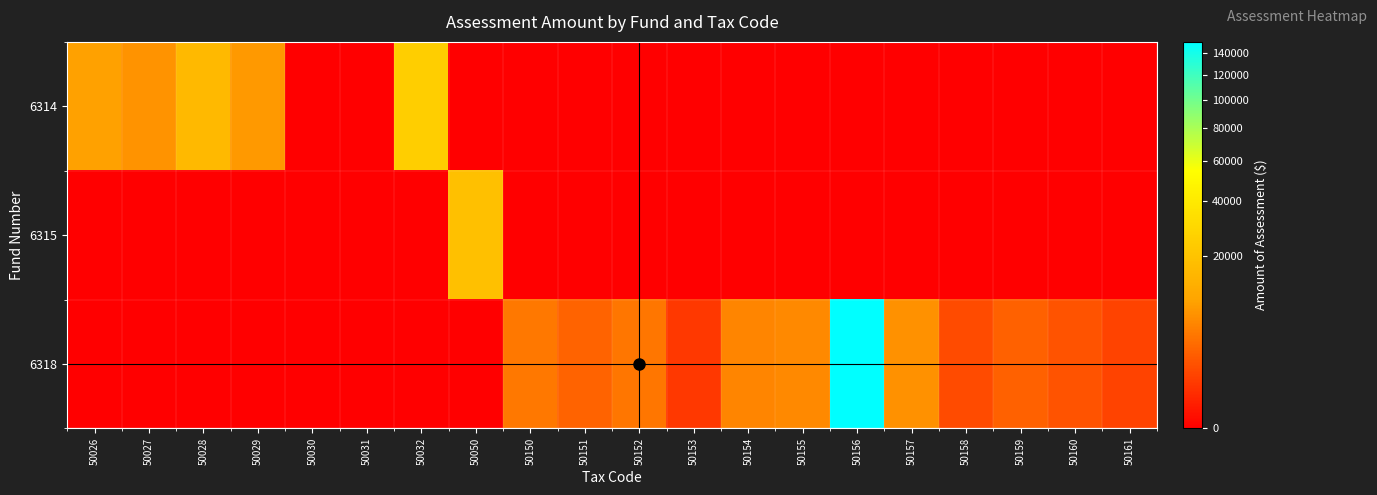

Reading left to right, what are all the values shown in this chart?

6314: 50026=9210.4	50027=7248.9	50028=15804.6	50029=8081.9	50030=0.0	50031=0.0	50032=24532.2	50050=0.0	50150=0.0	50151=0.0	50152=0.0	50153=0.0	50154=0.0	50155=0.0	50156=0.0	50157=0.0	50158=0.0	50159=0.0	50160=0.0	50161=0.0
6315: 50026=0.0	50027=0.0	50028=0.0	50029=0.0	50030=0.0	50031=0.0	50032=0.0	50050=18734.3	50150=0.0	50151=0.0	50152=0.0	50153=0.0	50154=0.0	50155=0.0	50156=0.0	50157=0.0	50158=0.0	50159=0.0	50160=0.0	50161=0.0
6318: 50026=0.0	50027=0.0	50028=0.0	50029=0.0	50030=0.0	50031=0.0	50032=0.0	50050=0.0	50150=4384.8	50151=2726.8	50152=4242.3	50153=695.2	50154=5716.4	50155=6254.9	50156=150187.5	50157=7079.2	50158=1377.9	50159=2654.5	50160=1787.5	50161=1112.5